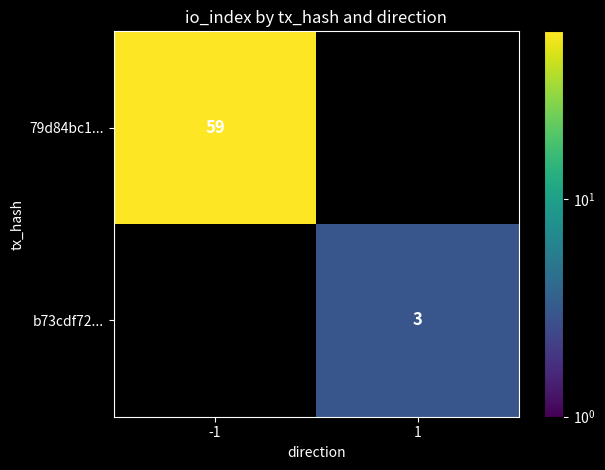

Is the value of b73cdf72... at 1 greater than the value of 79d84bc1... at -1?

No